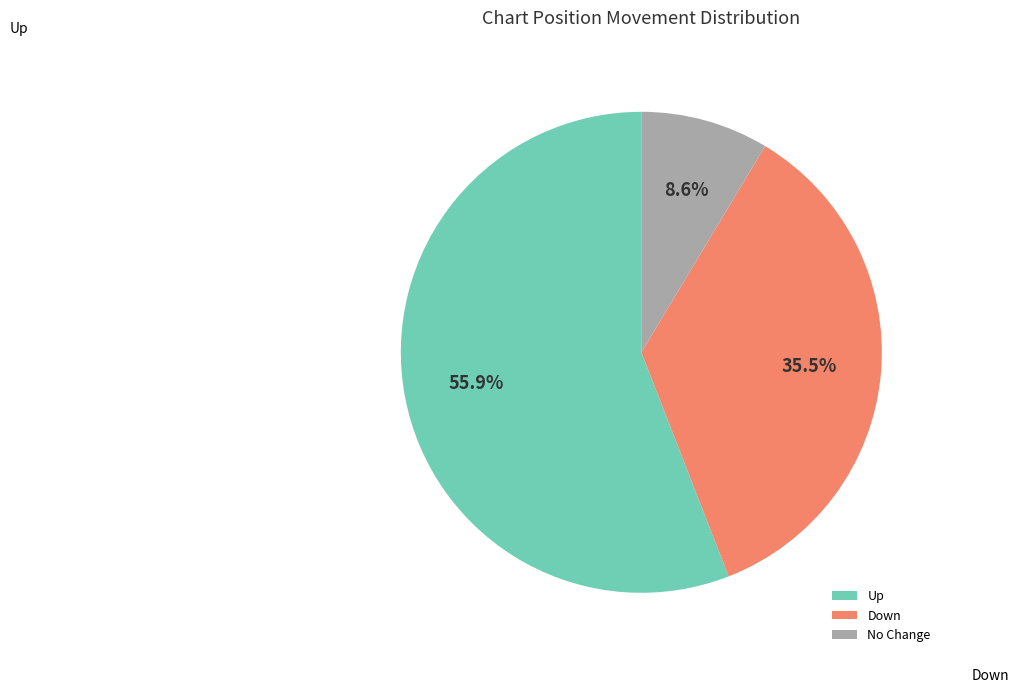

How much of the chart is everything except No Change?

91.4%